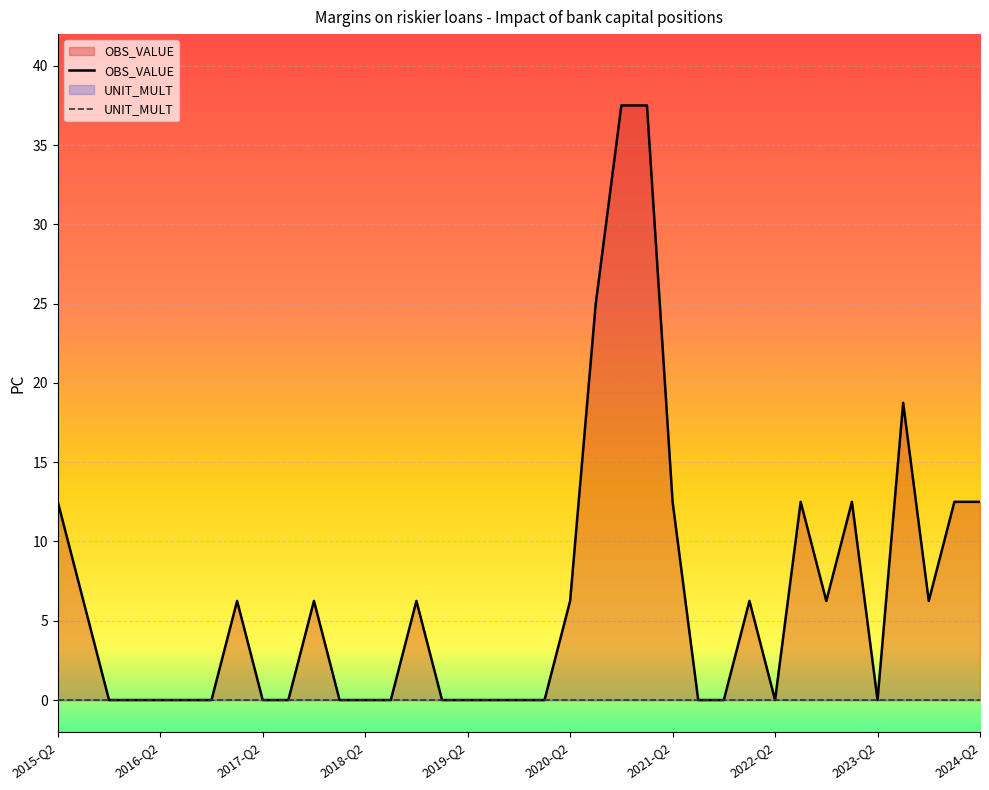

True or false: UNIT_MULT and OBS_VALUE intersect in this chart.

False